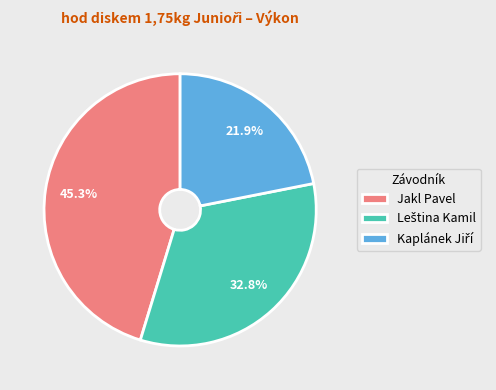

Is there a majority slice in this chart?

No